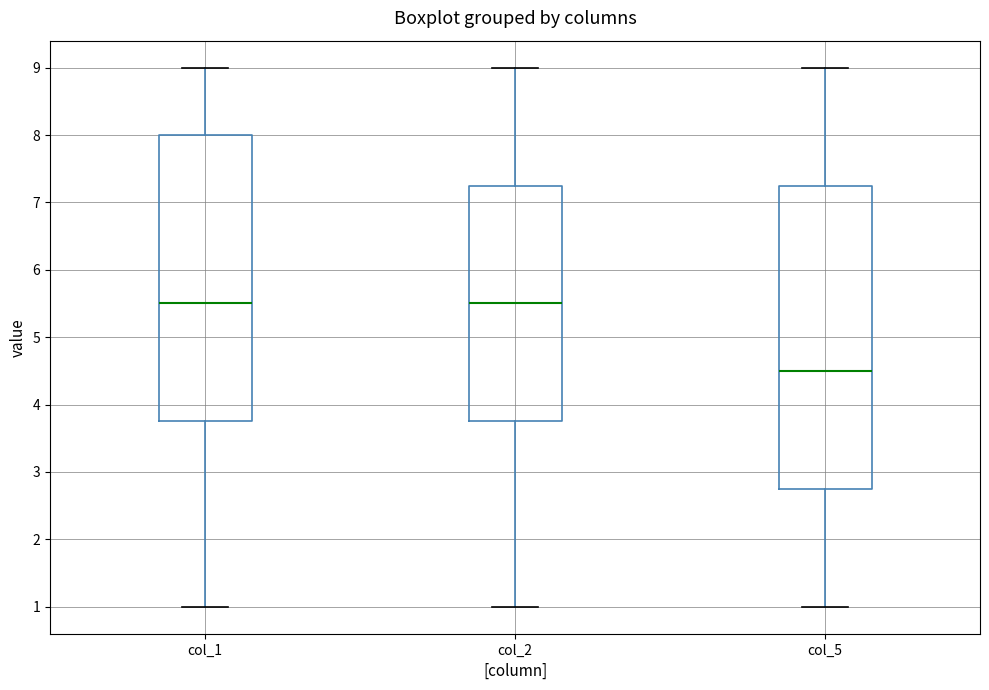

Reading left to right, read every box against the y-axis: the position of its median line, the range the box covers, and the ends of its whiskers. The values are not printed on the chart, so give them approximately, as read against the axis.

col_1: median 5.5, box 3.8 to 8.0, whiskers 1.0 to 9.0
col_2: median 5.5, box 3.8 to 7.3, whiskers 1.0 to 9.0
col_5: median 4.5, box 2.8 to 7.3, whiskers 1.0 to 9.0